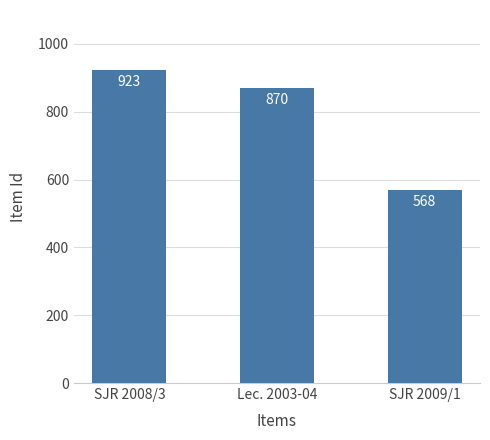

Where does the data first go above 870?

SJR 2008/3